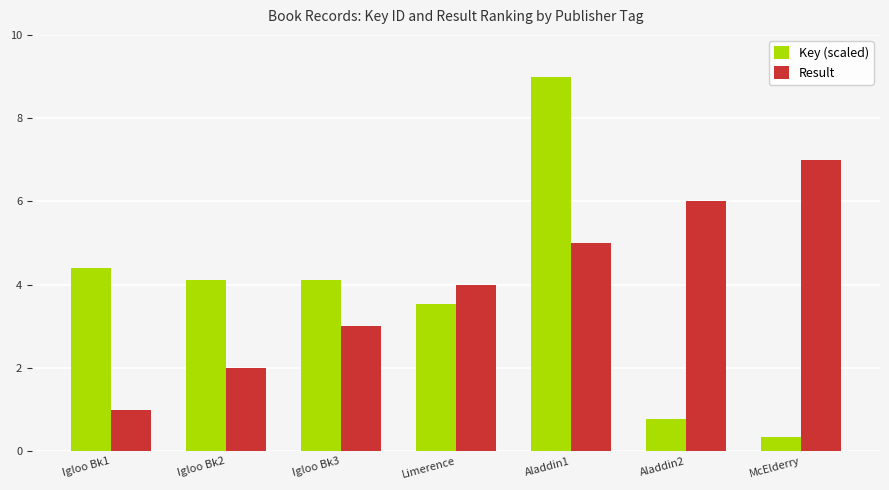

What is the minimum value shown in the chart?

0.3